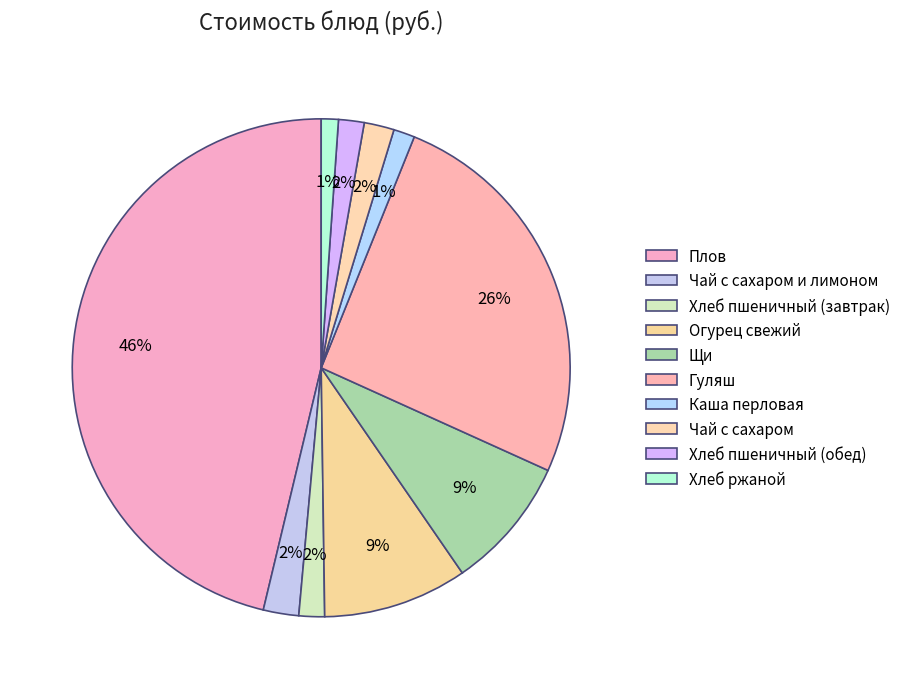

To the nearest percent, what portion does Чай с сахаром и лимоном represent?

2%